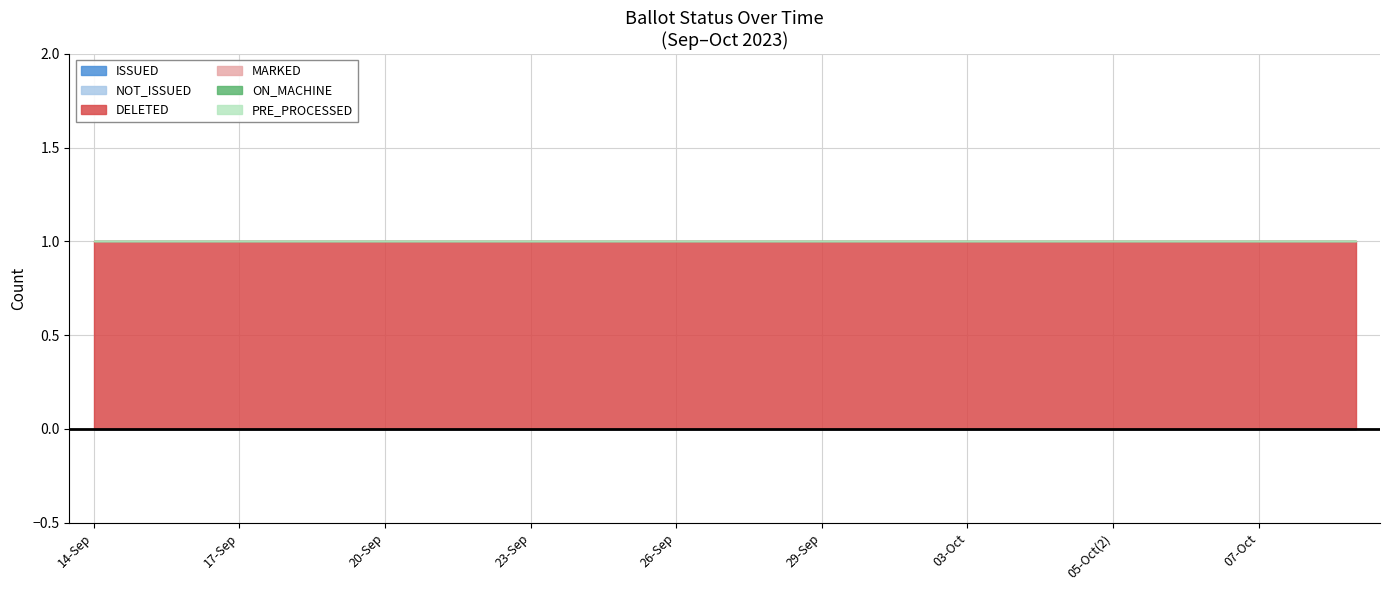

What are all the series names shown in the legend?

ISSUED, NOT_ISSUED, DELETED, MARKED, ON_MACHINE, PRE_PROCESSED